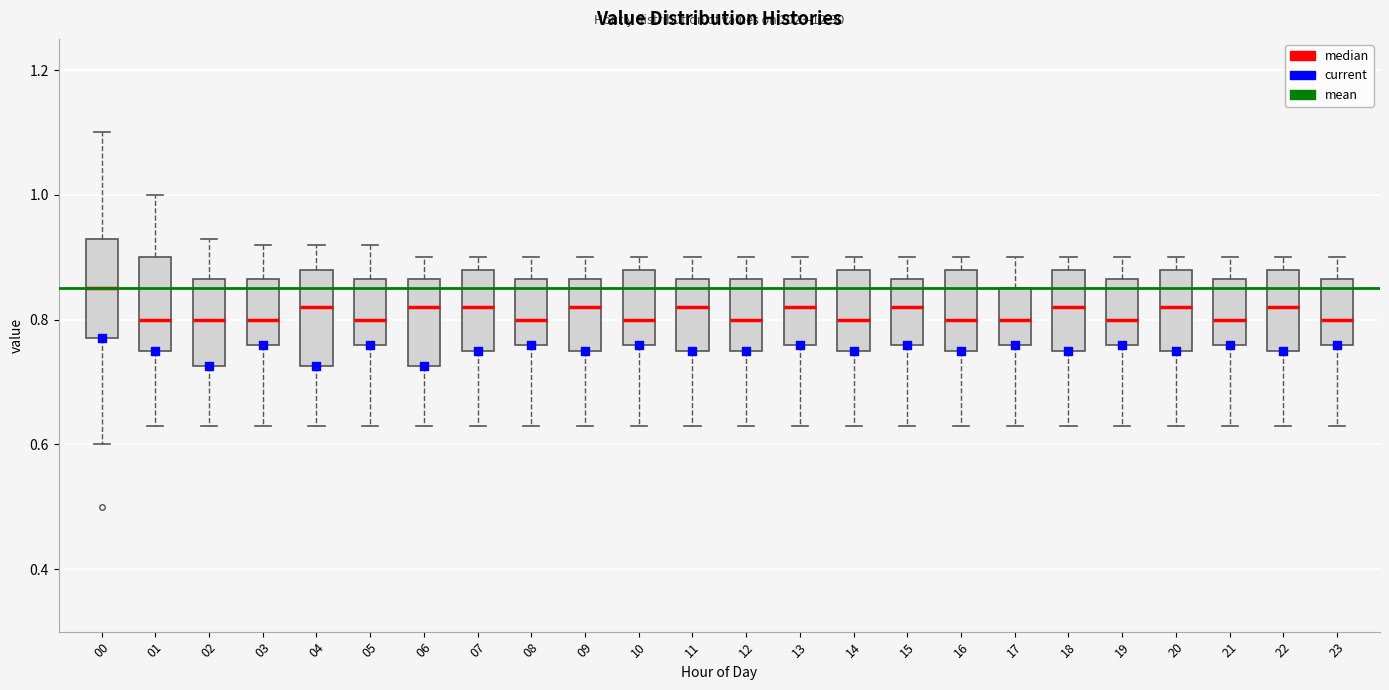

Where does the upper whisker of the box at x = 21 end on the y-axis? The values are not printed on the chart, so give them approximately, as read against the axis.

0.90